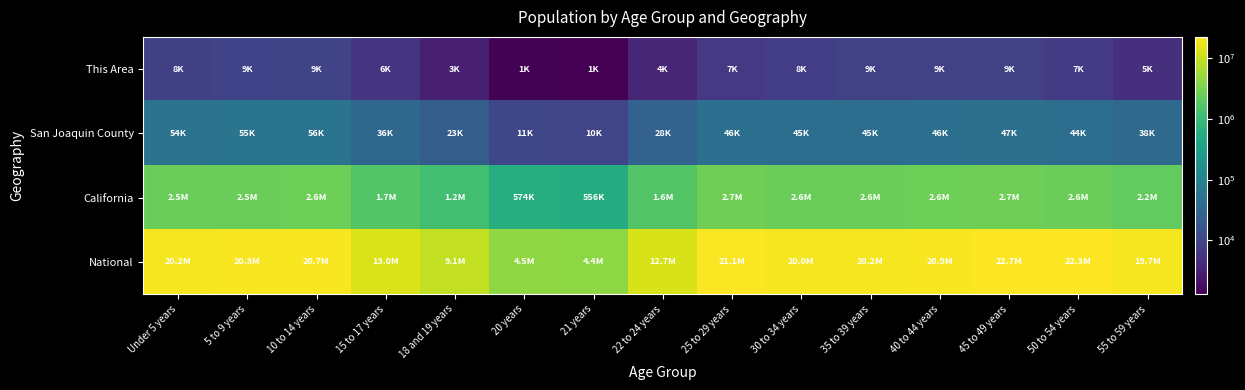

At how many categories does at least one series exceed 20461906?

5